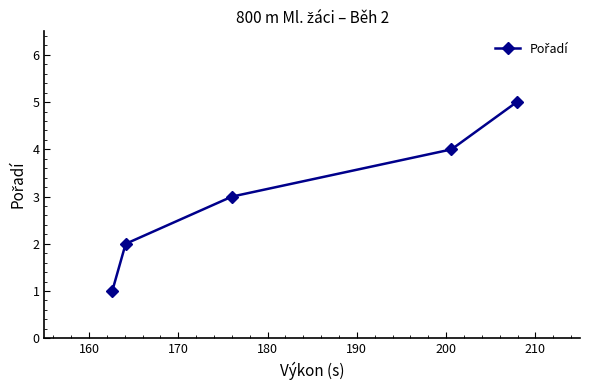

What is the greatest value displayed?

5